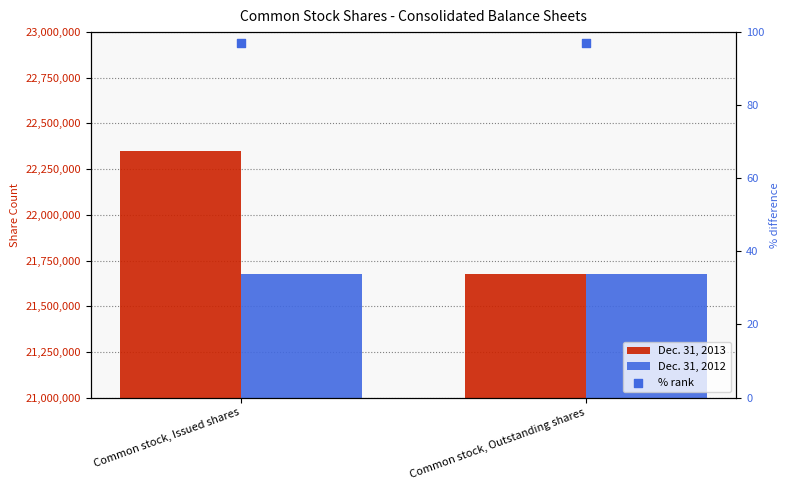

Which series has the largest Y range (max minus min)?

Dec. 31, 2013